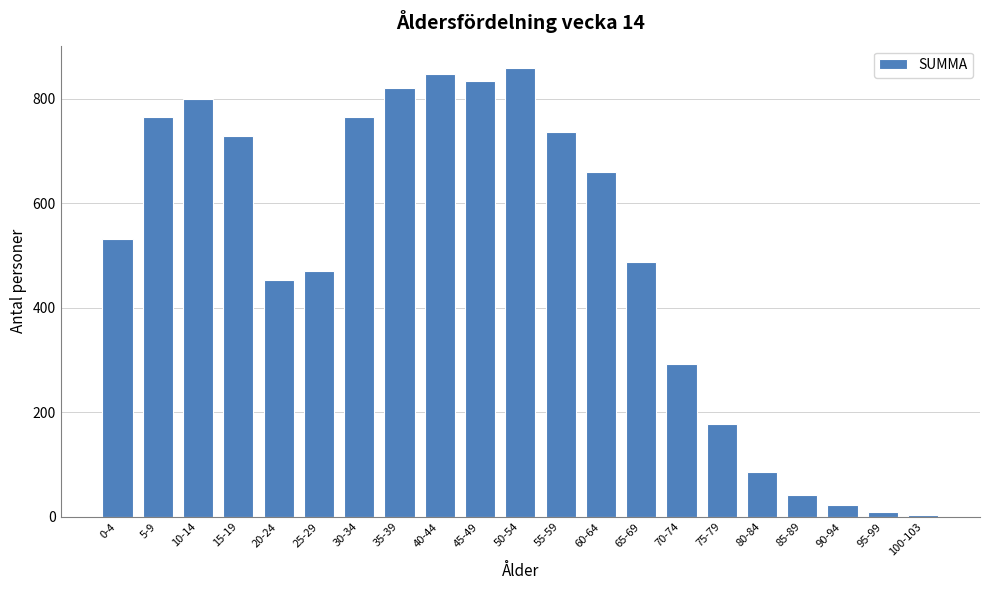

Reading left to right, extract all data points from this chart.

0-4=531	5-9=765	10-14=799	15-19=729	20-24=454	25-29=470	30-34=765	35-39=821	40-44=847	45-49=834	50-54=859	55-59=737	60-64=661	65-69=487	70-74=292	75-79=177	80-84=86	85-89=42	90-94=22	95-99=9	100-103=4